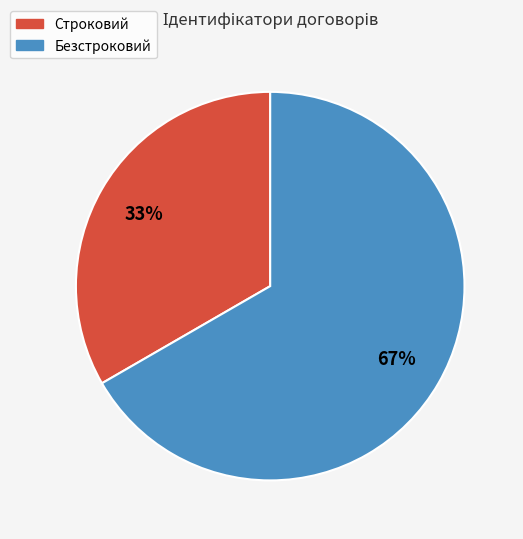

Is the sum of Безстроковий and Строковий greater than half?

Yes